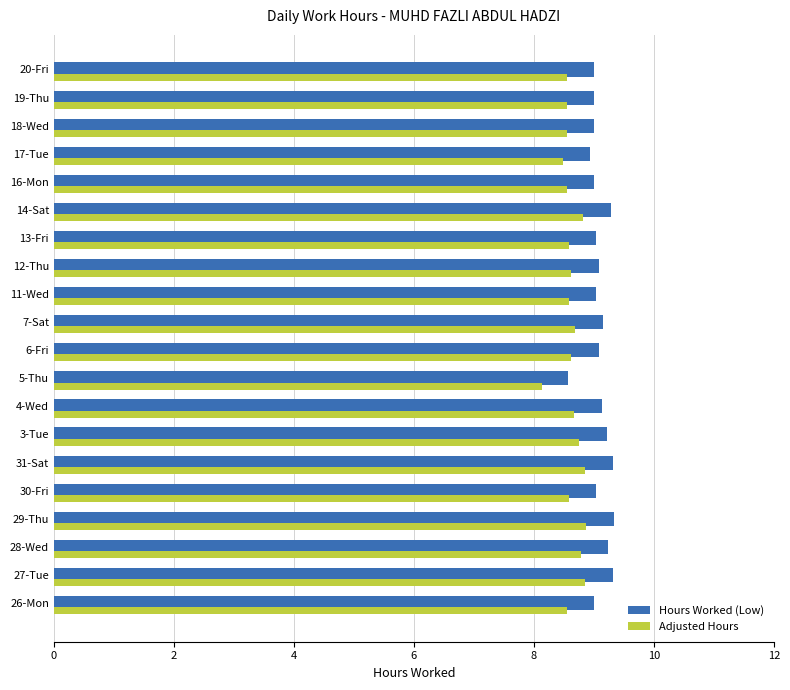

Which series has the largest total across all categories?

Hours Worked (Low)